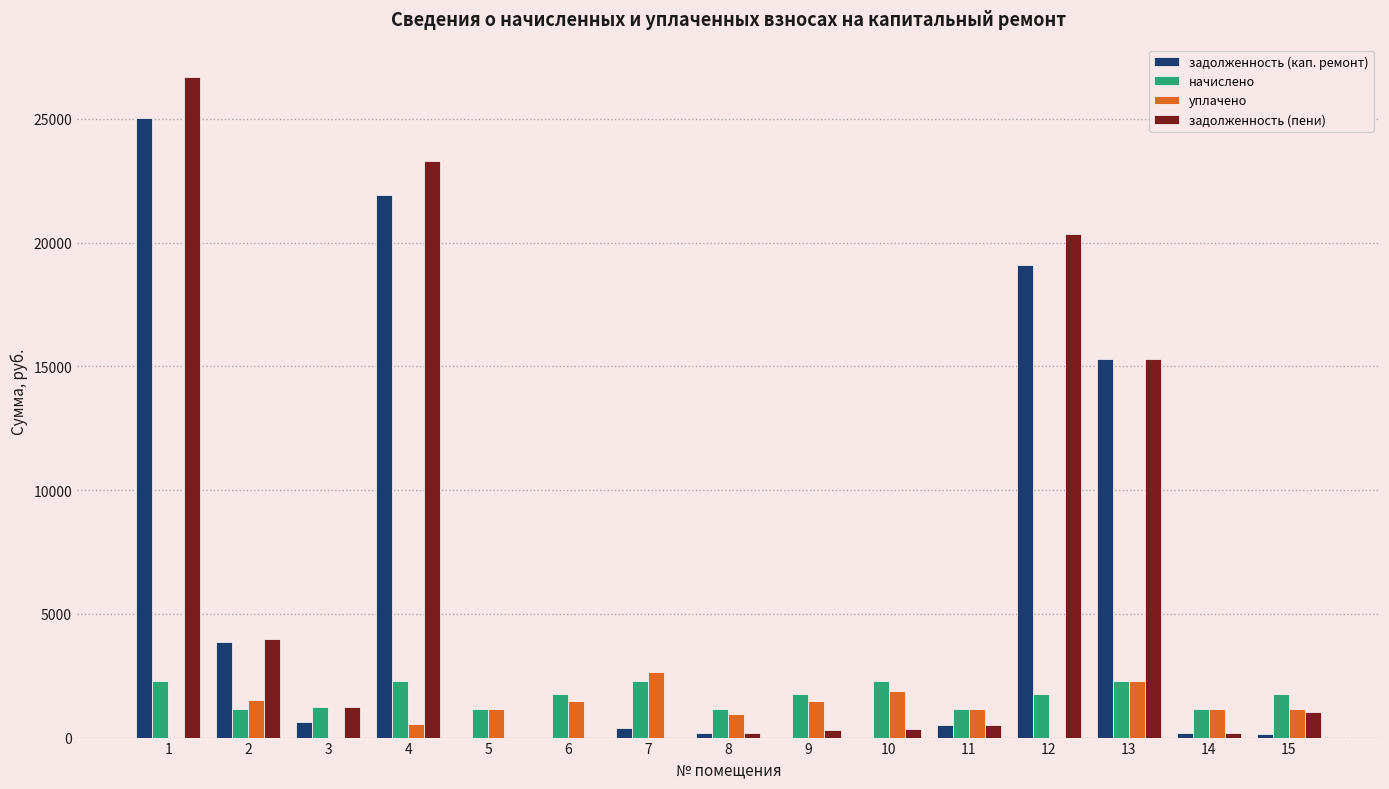

At which category is the sum across all series the highest?

1